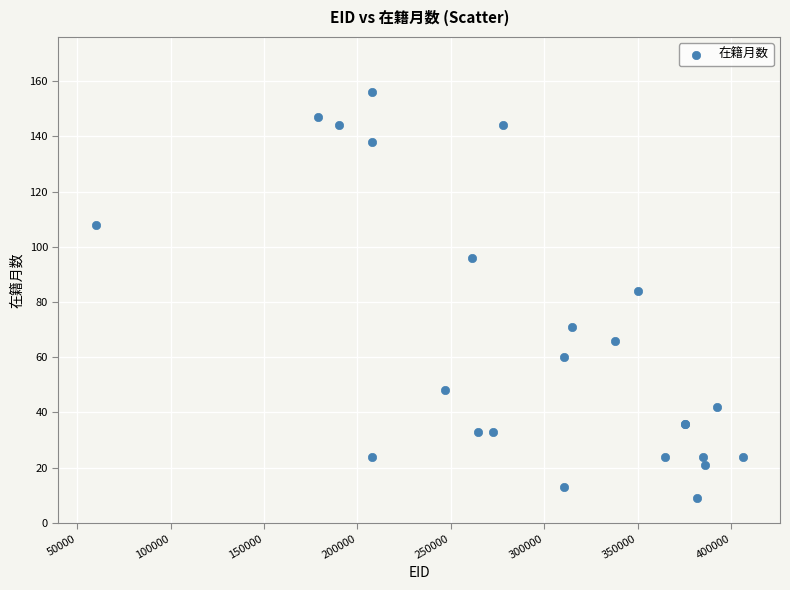

What Y value in the scatter plot is closest to 82?

84